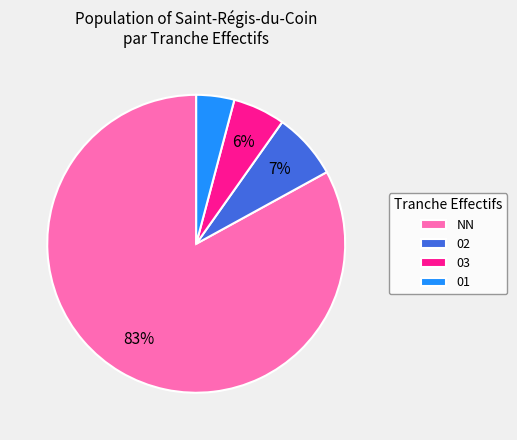

True or false: 02 accounts for 15% of the total.

False